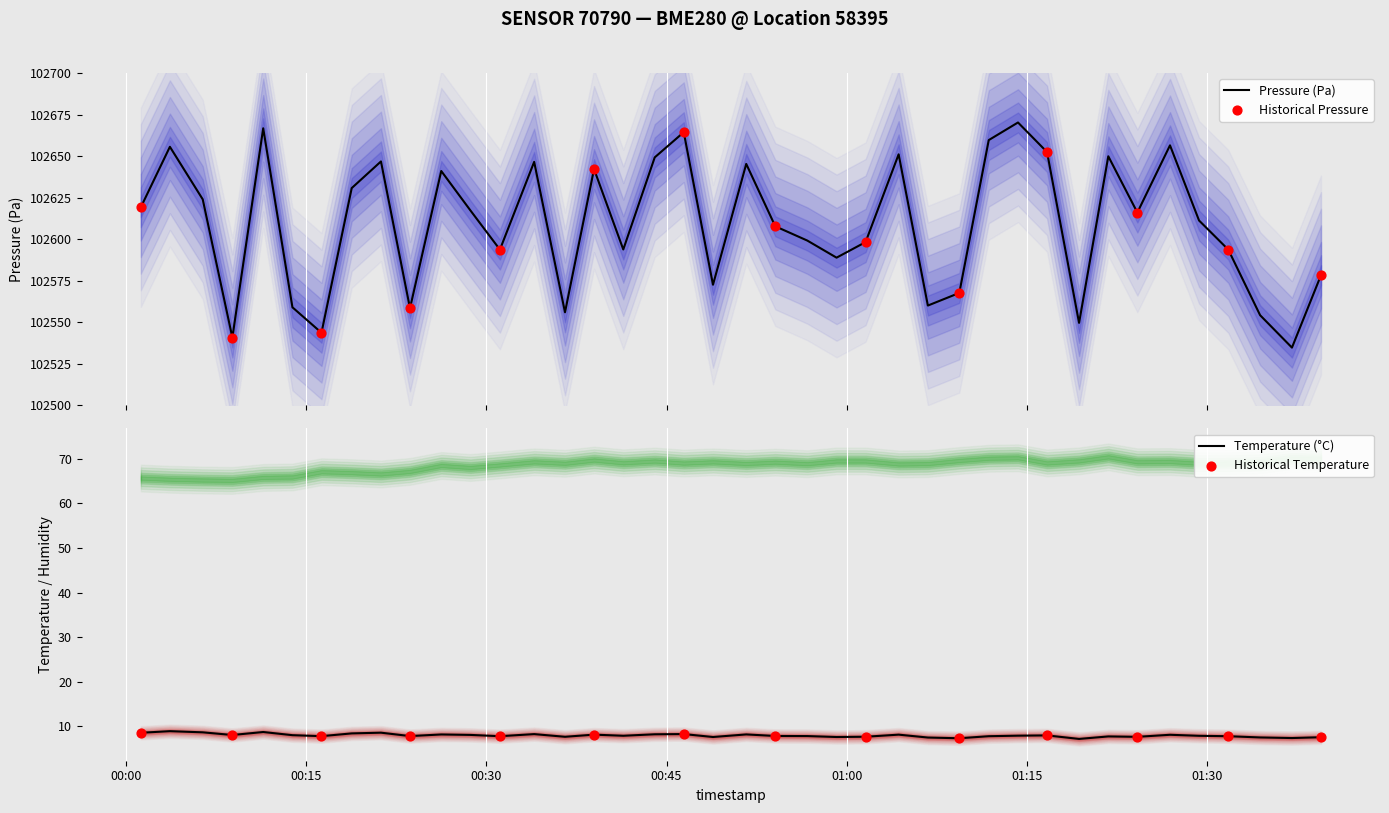

What is the minimum value for Pressure (Pa)?

102534.8